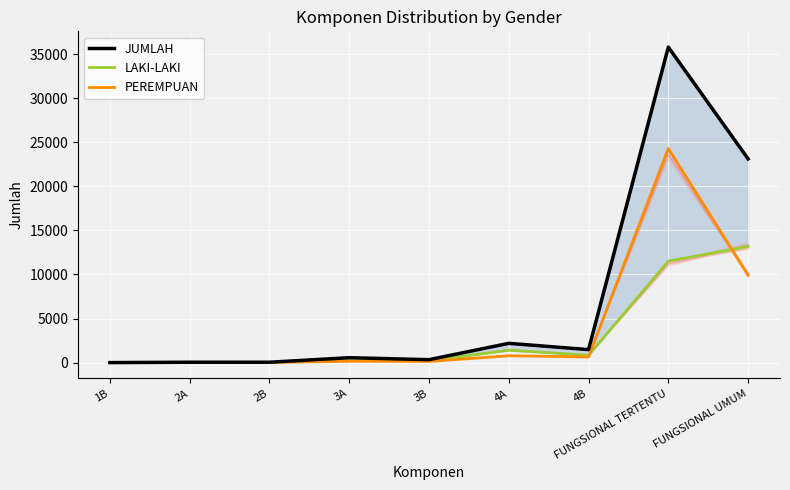

True or false: JUMLAH has more than 1 points higher than both neighbors.

True